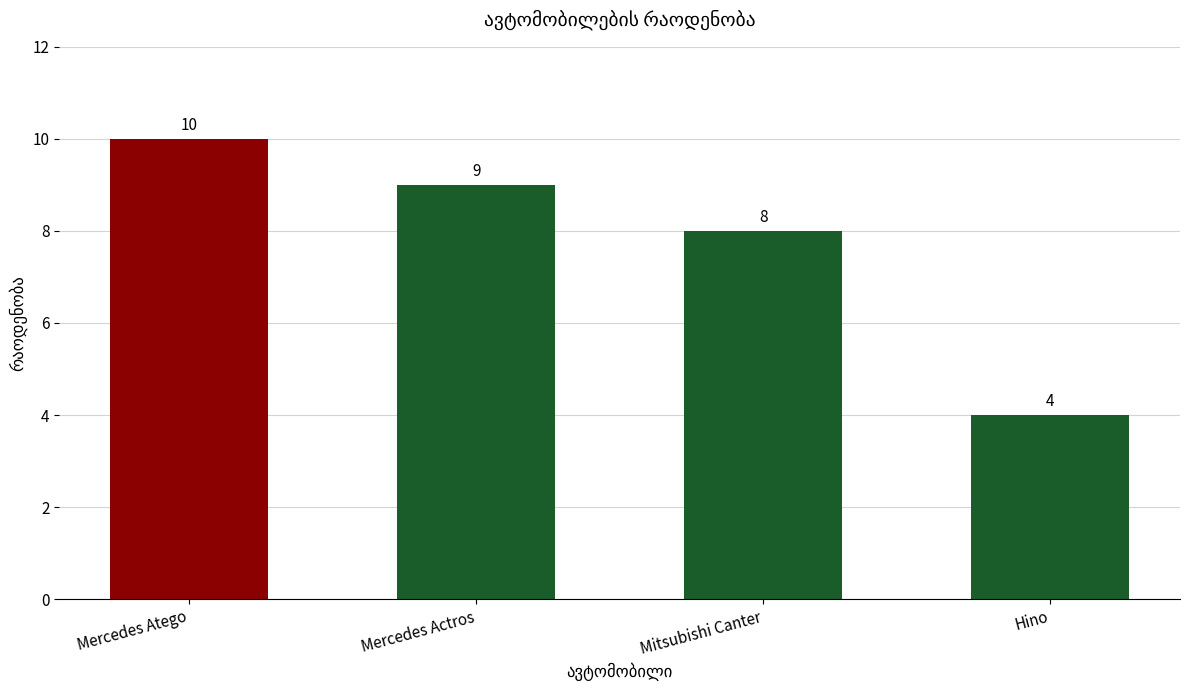

What is the sum of the values at Mercedes Actros and Hino?

13